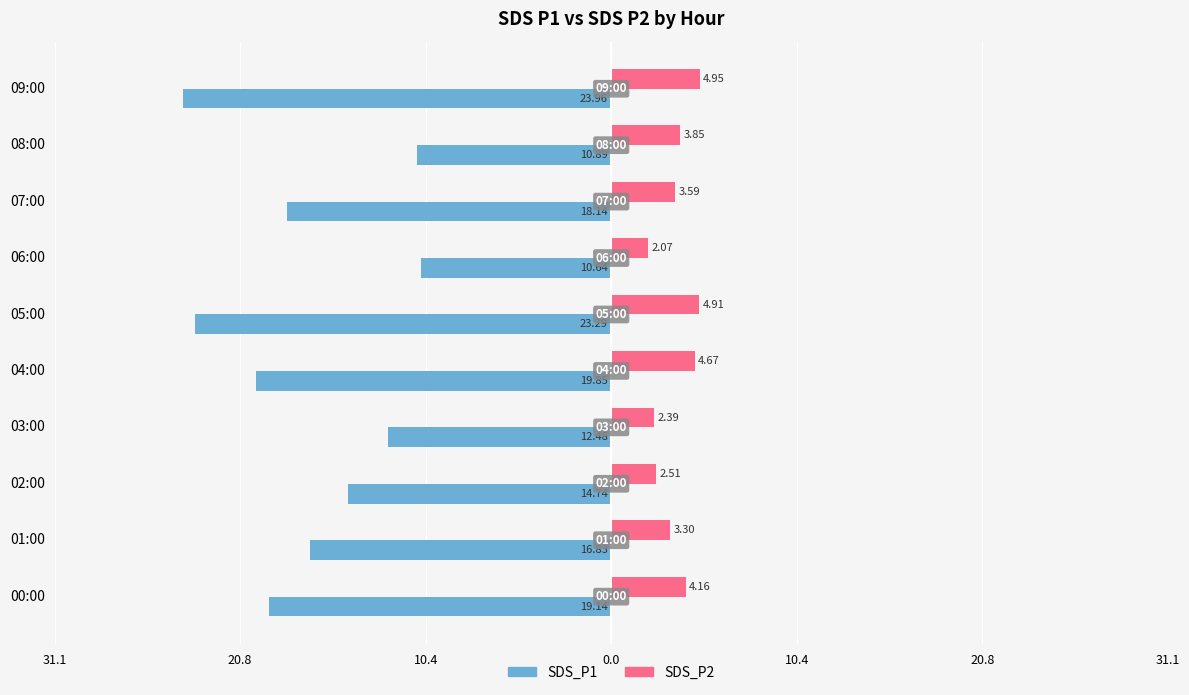

Count the number of data series in this chart.

2